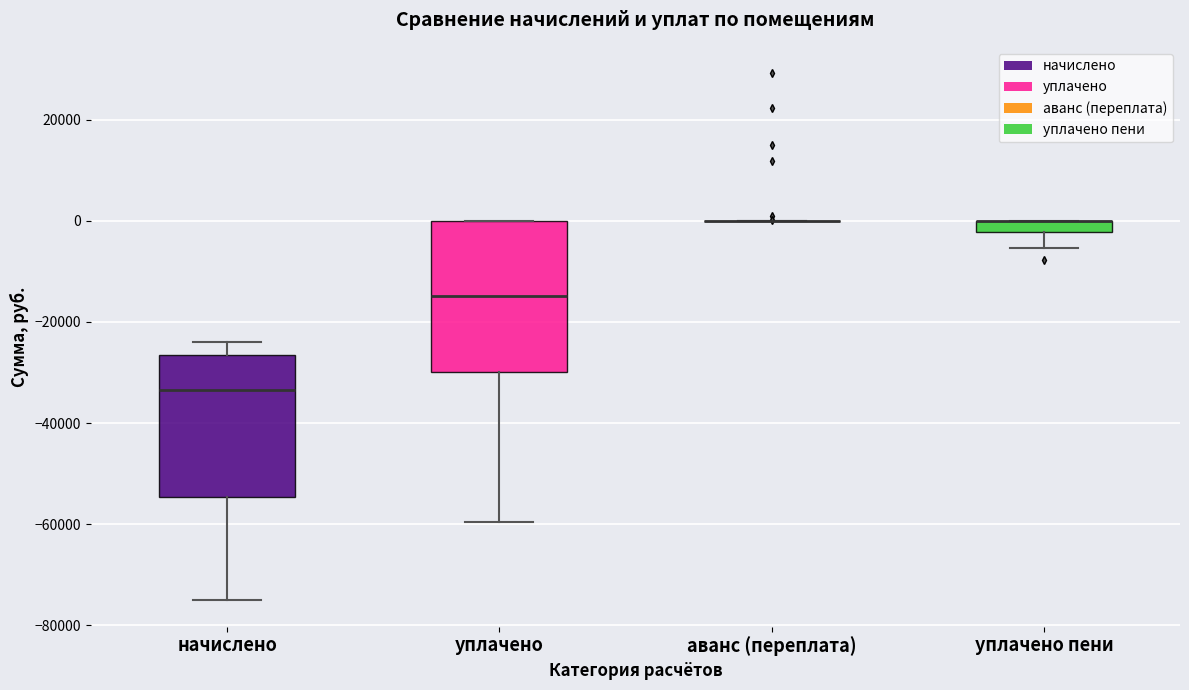

Where does the median line of the box for уплачено sit on the y-axis? The values are not printed on the chart, so give them approximately, as read against the axis.

-14000